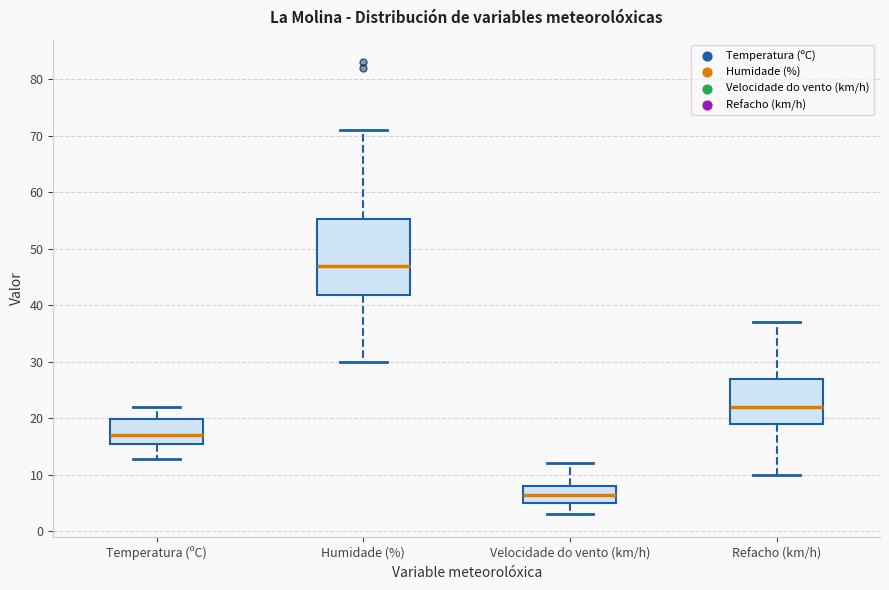

Comparing the boxes themselves (not the whiskers), which one is the tallest?

Humidade (%)